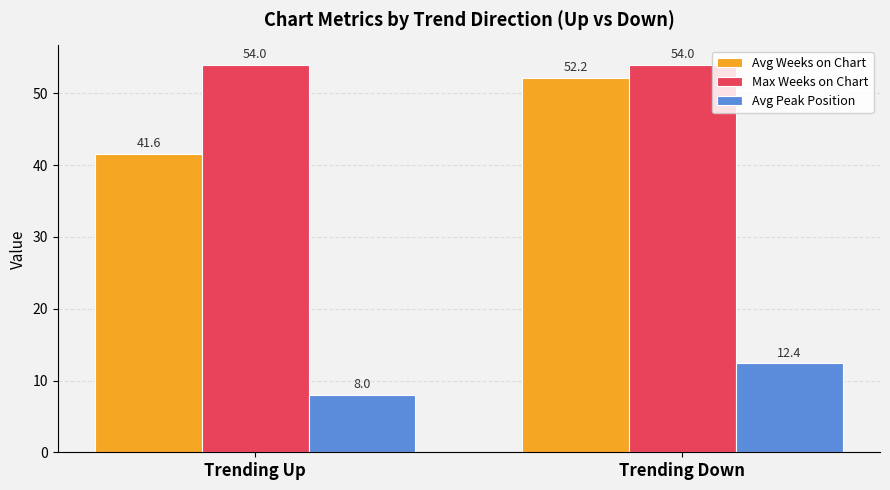

Where is Avg Weeks on Chart nearest to the value 46?

Trending Up